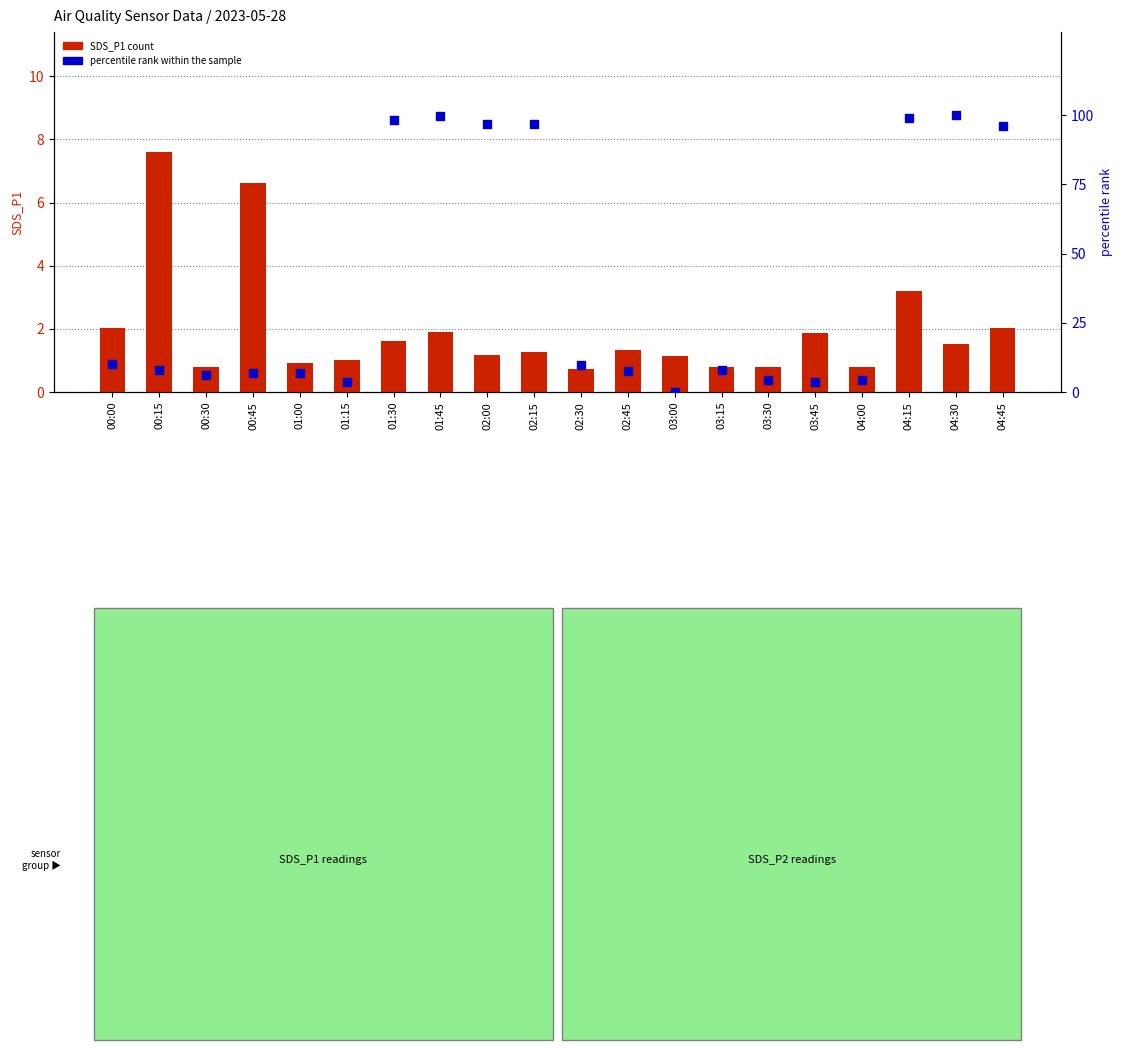

What are all the series names shown in the legend?

SDS_P1, percentile rank within the sample